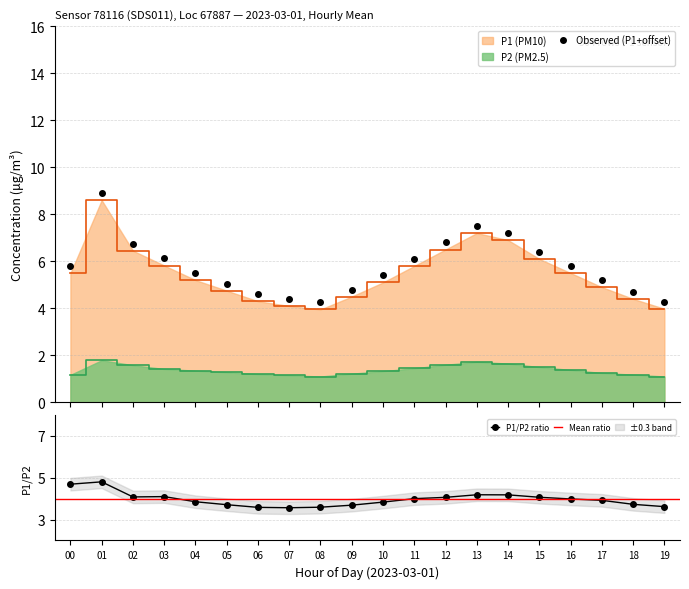

True or false: Observed (P1+offset) and P1 (PM10) intersect in this chart.

False